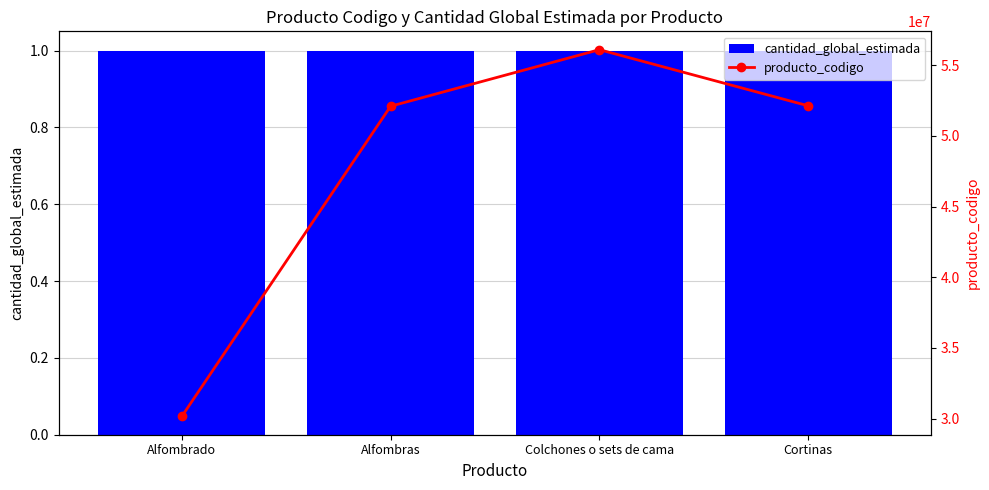

Reading left to right, transcribe all the data shown in this chart.

cantidad_global_estimada: 1	1	1	1
producto_codigo: 30161701	52101501	56101508	52131501